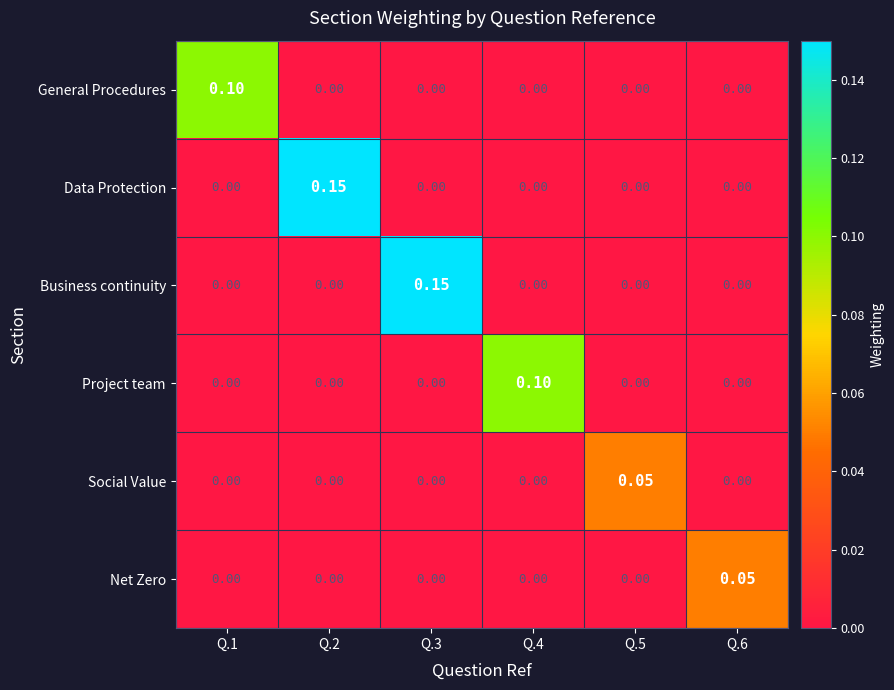

Which series changed the most between Q.3 and Q.6?

Business continuity